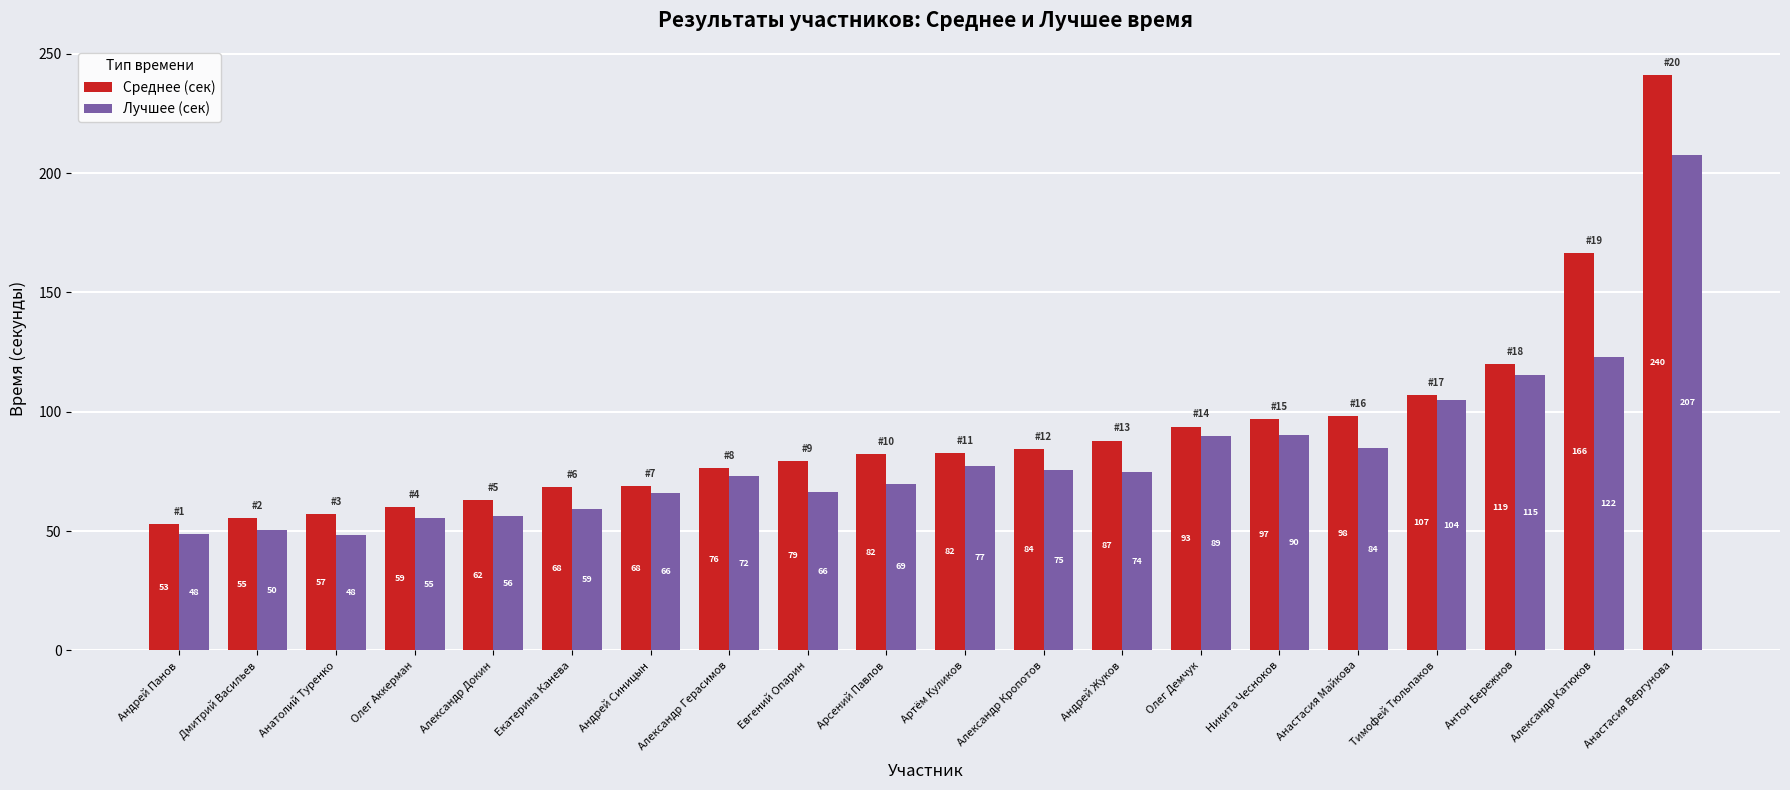

What are all the series names shown in the legend?

Среднее (сек), Лучшее (сек)